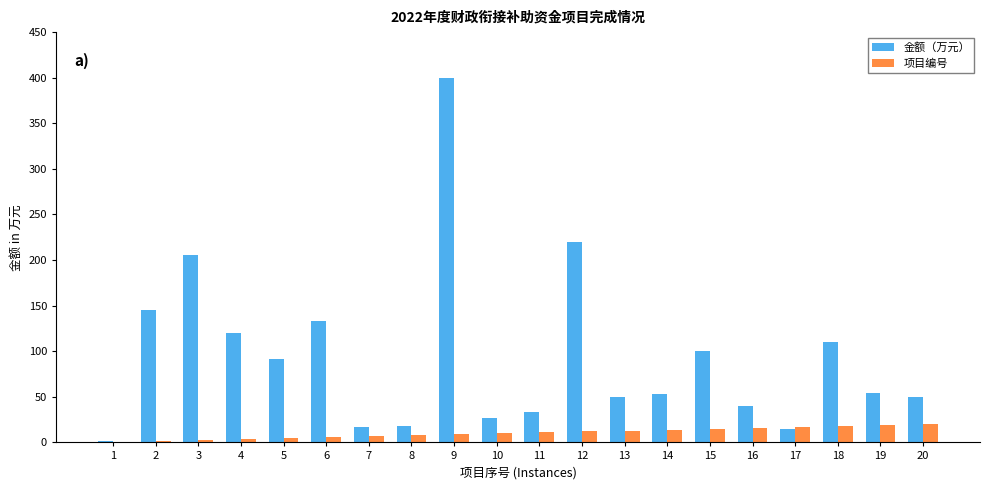

What is the sum of all 金额（万元） values?

1884.5